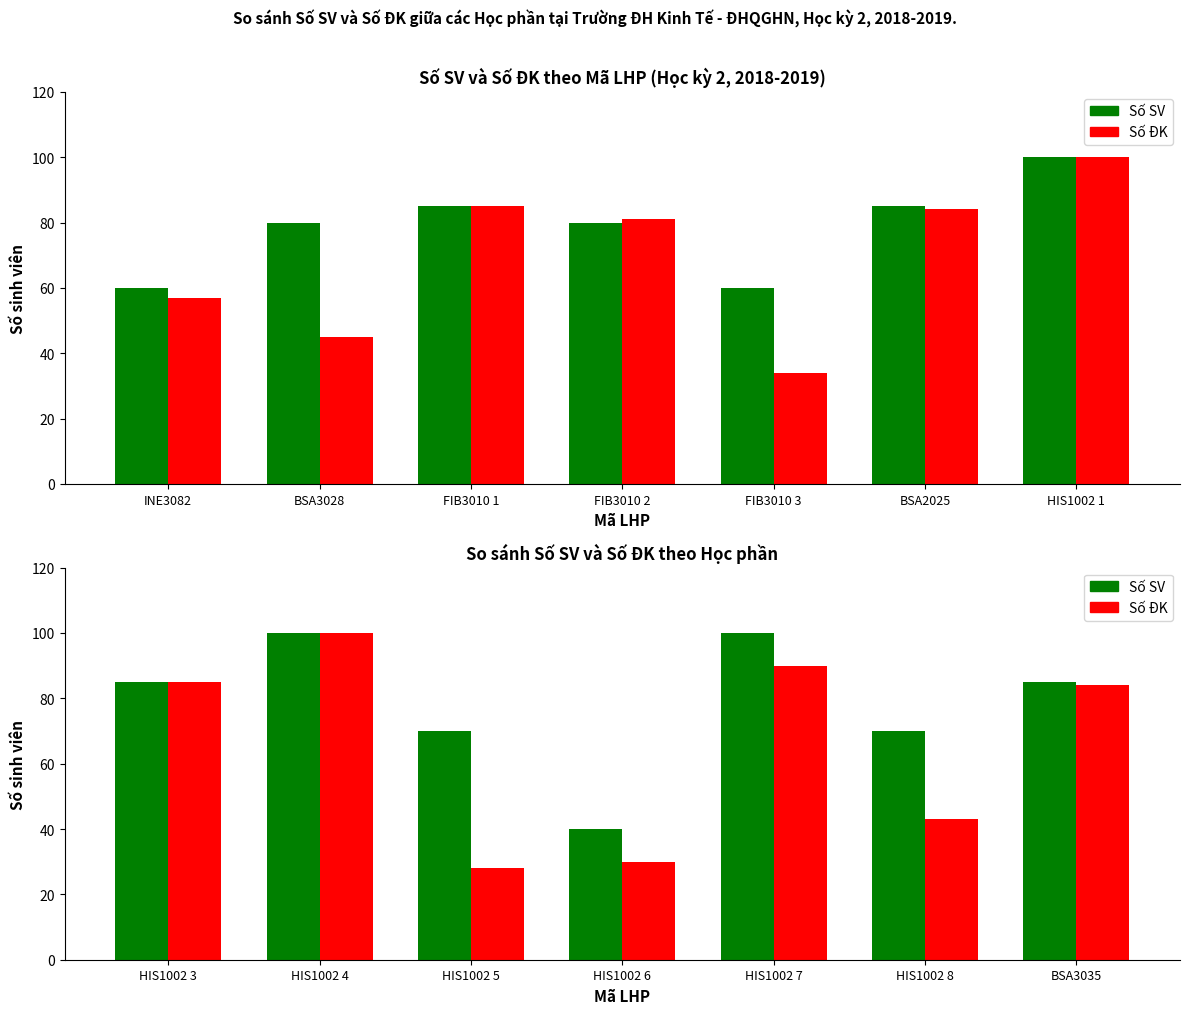

What is the smallest value displayed?

28